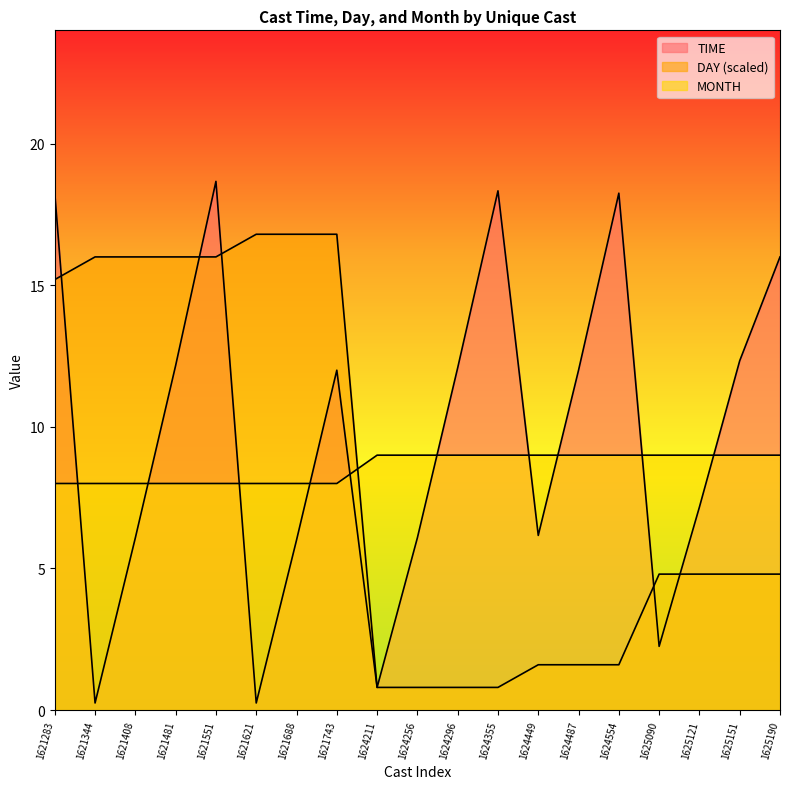

How many interior local peaks does the TIME series have?

4